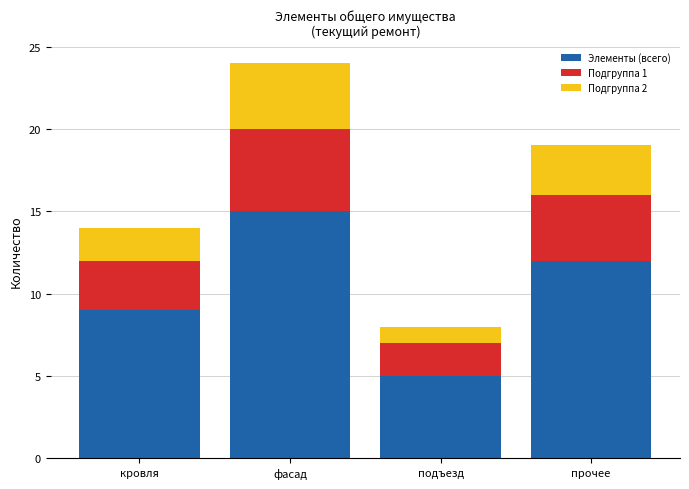

What is the sum of all Элементы (всего) values?

41